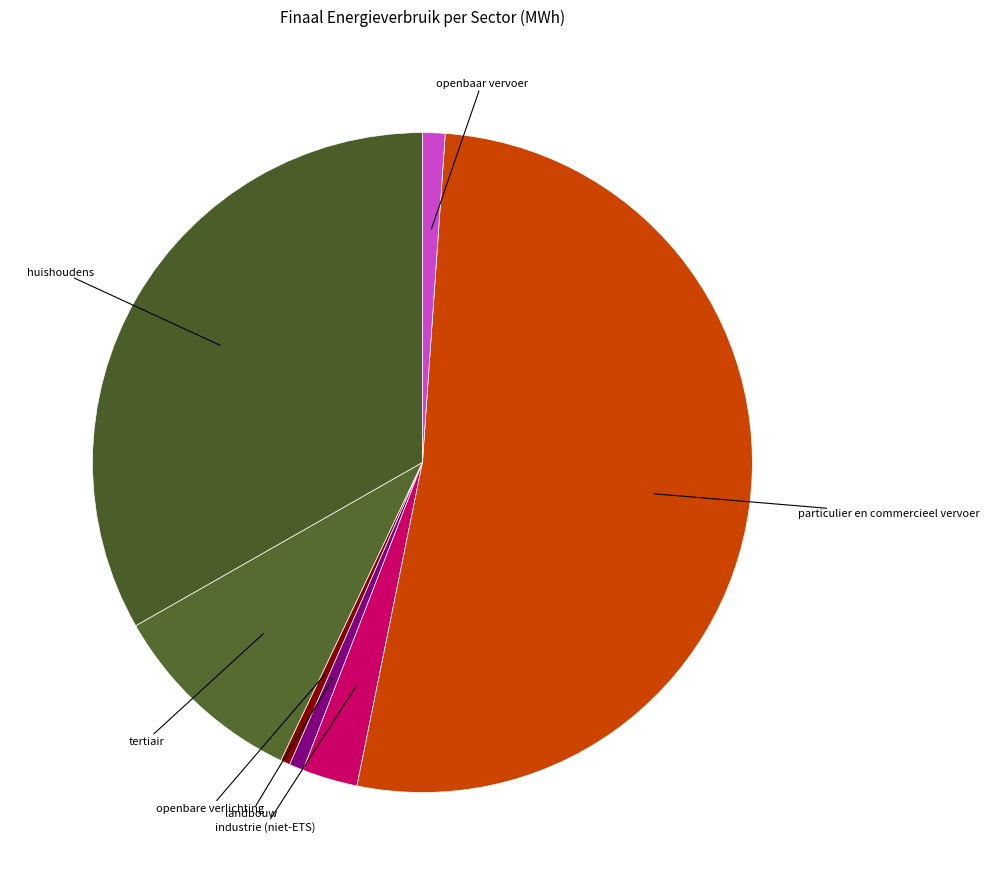

Does any single category account for the majority?

Yes